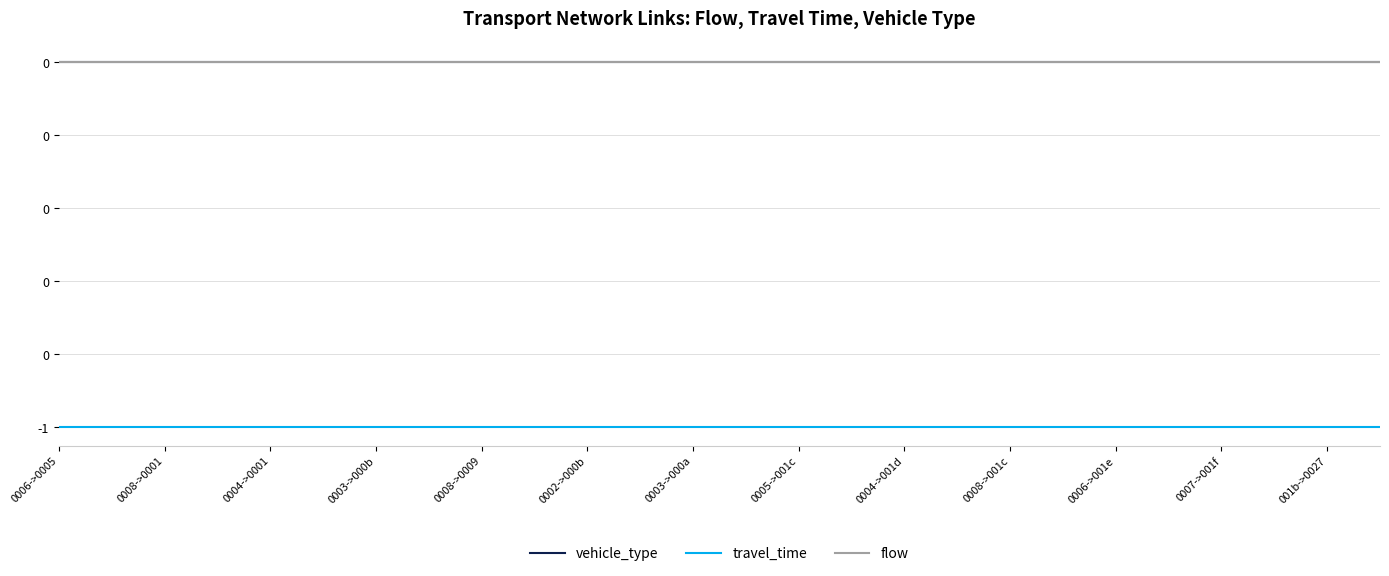

At which label does flow reach its minimum?

0006->0005